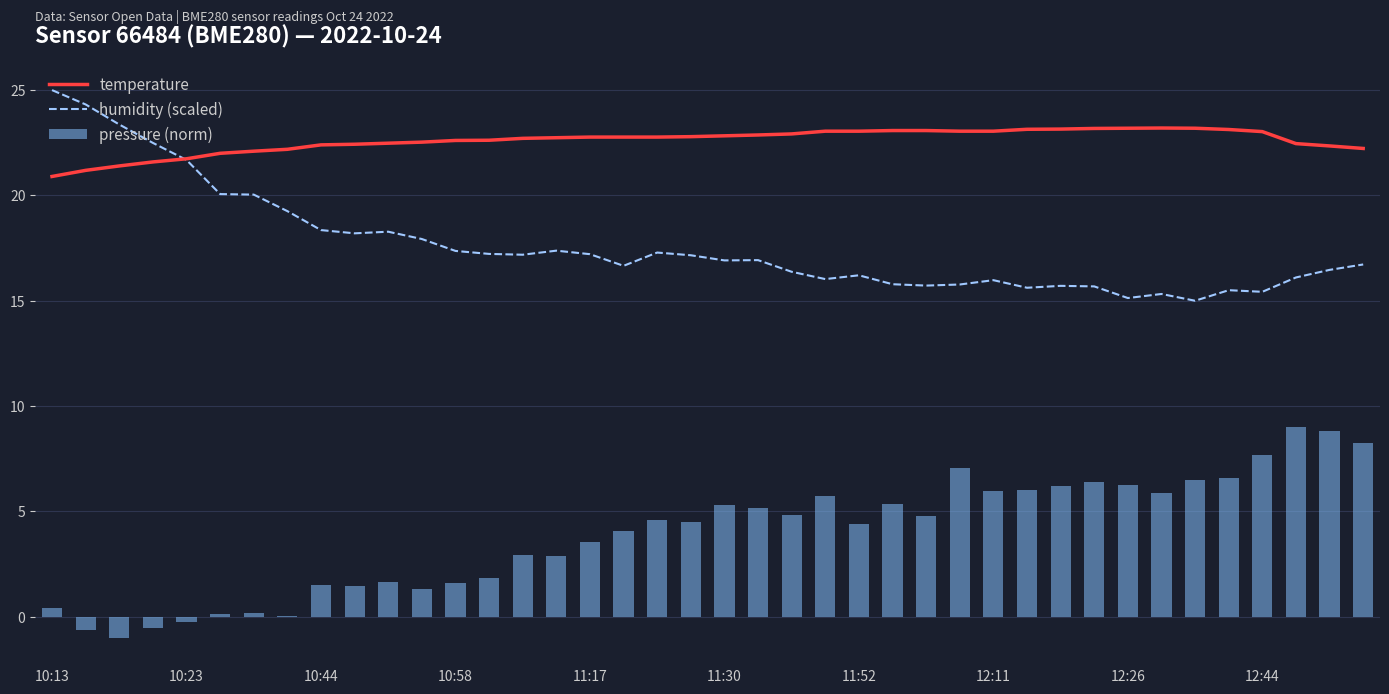

Which category has the lowest value in the humidity (scaled) series?

34